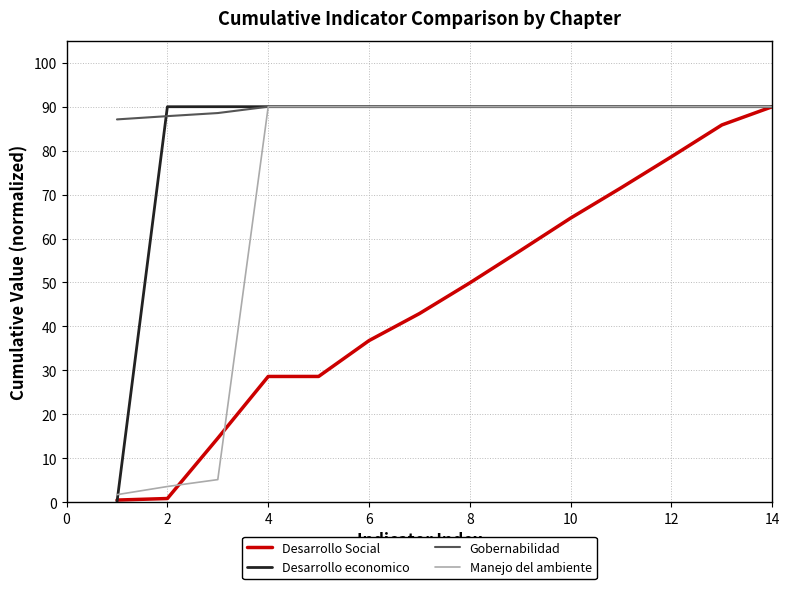

What is the highest value of the Desarrollo Social series?

90.0